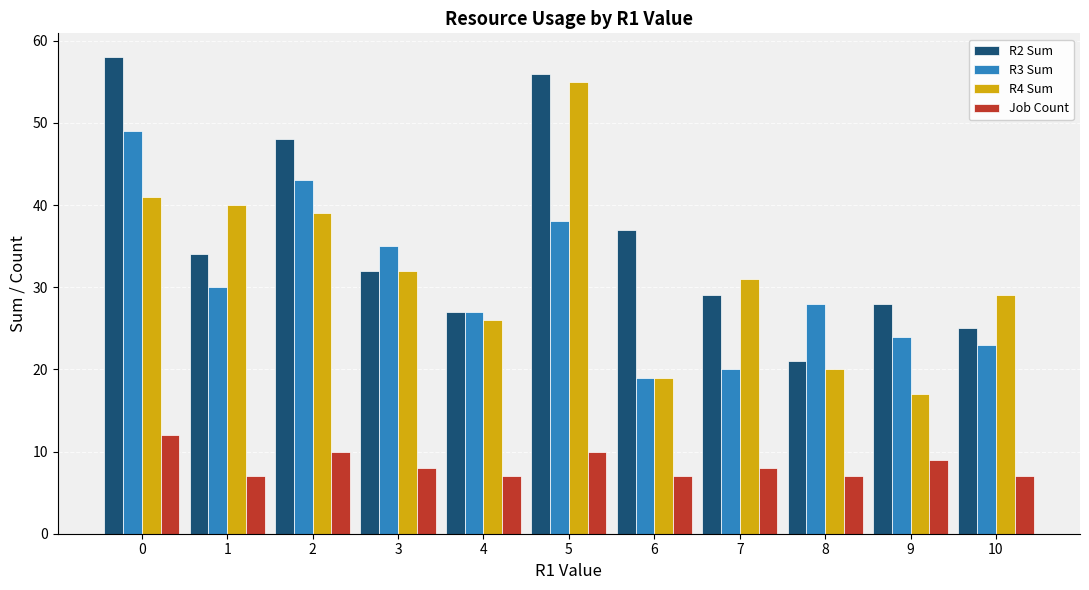

What is the maximum value shown in the chart?

58